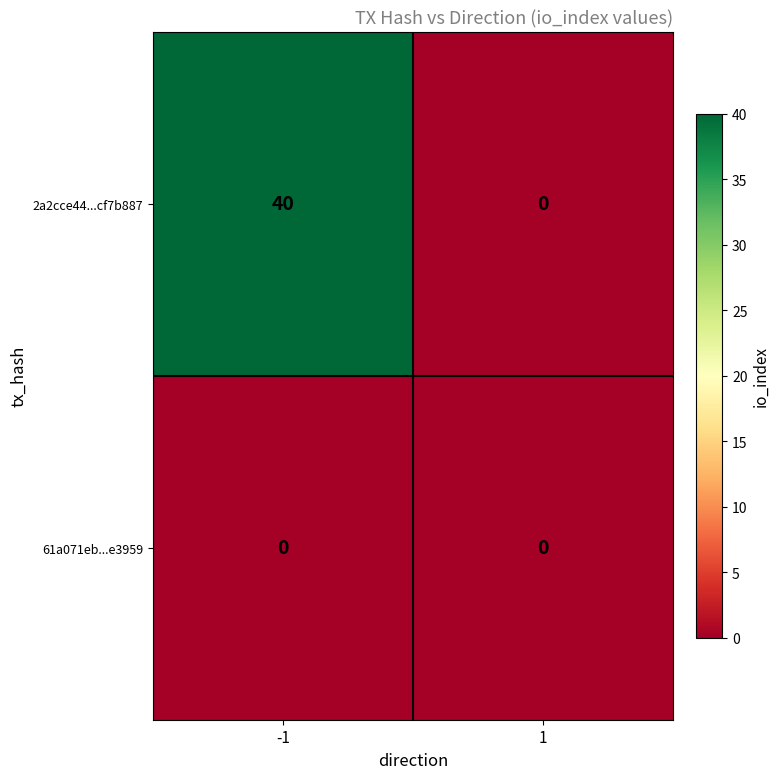

Rank the series at -1 from lowest to highest value.

61a071eb...e3959, 2a2cce44...cf7b887